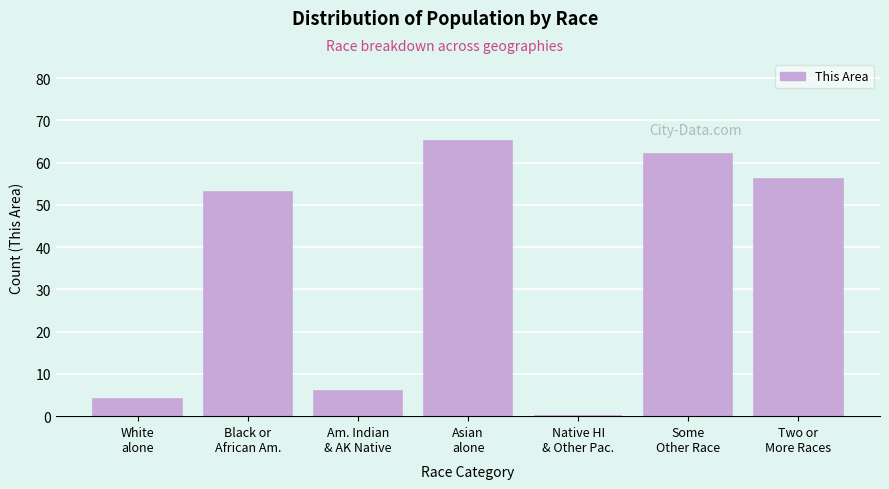

What is the sum of all values?

246